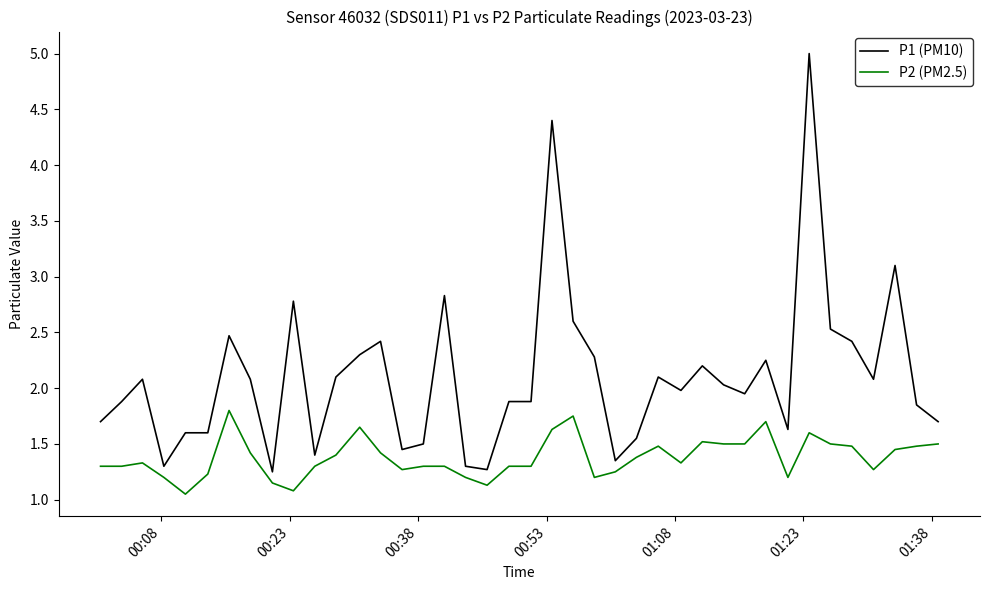

Is this an area chart (filled region under the line)?

No